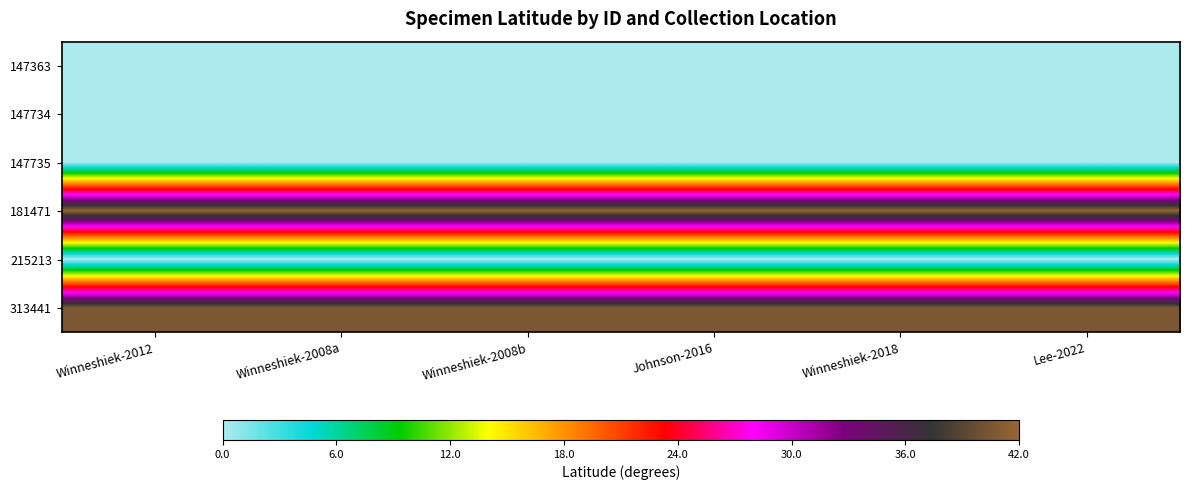

What is the difference between the highest and lowest values at Lee-2022?

41.8